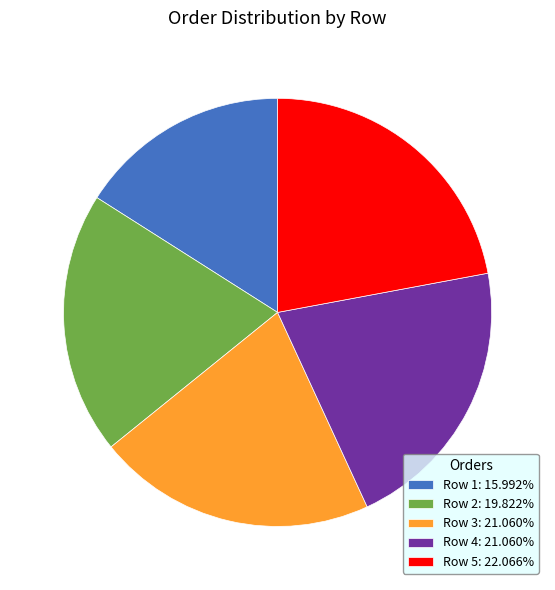

Is Row 2: 19.822% the majority of the pie?

No